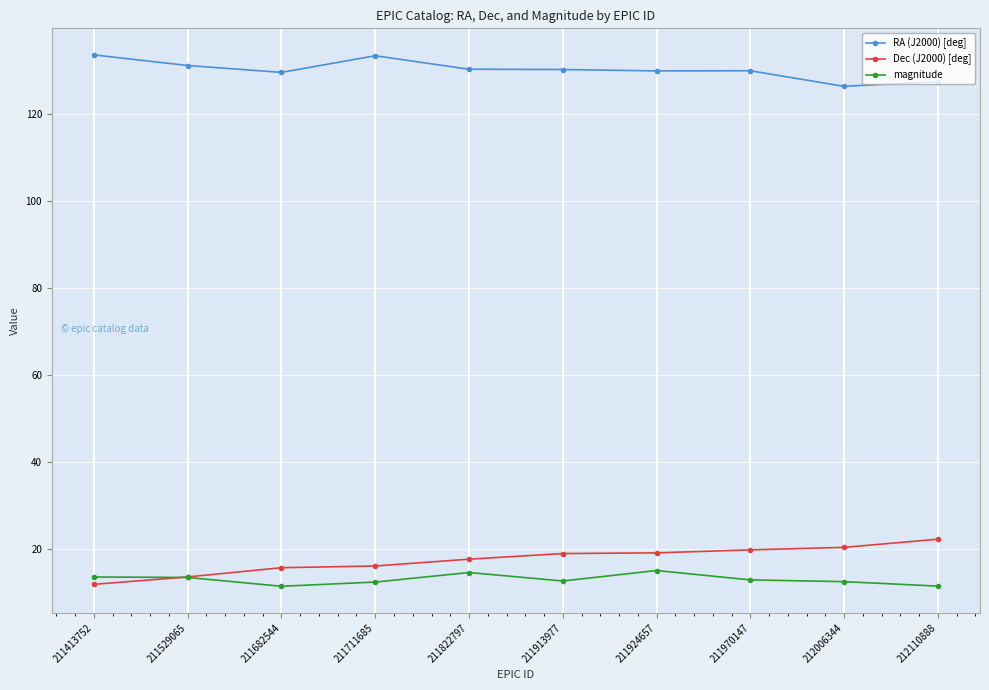

What is the spread (max minus min) of values at 211711685?

121.1